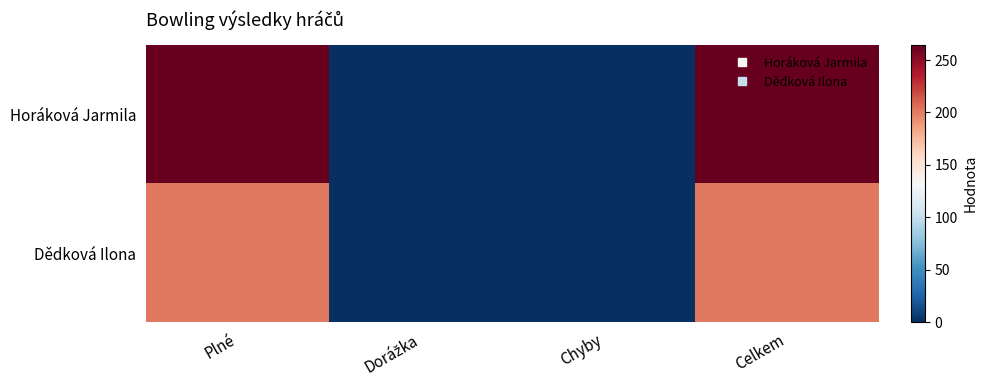

Reading right to left, transcribe all the data shown in this chart.

Horáková Jarmila: Celkem=264	Chyby=0	Dorážka=0	Plné=264
Dědková Ilona: Celkem=202	Chyby=0	Dorážka=0	Plné=202